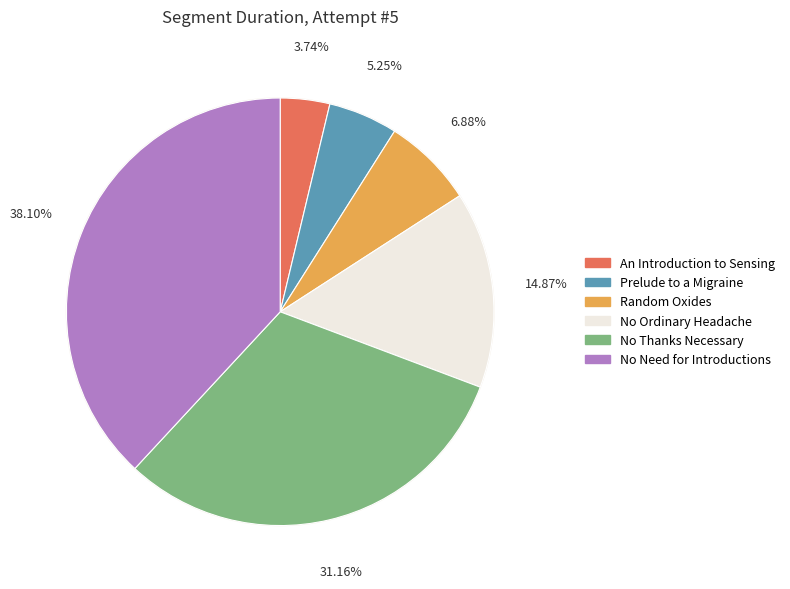

To the nearest percent, what is the difference between the largest and smallest slice percentages?

34%